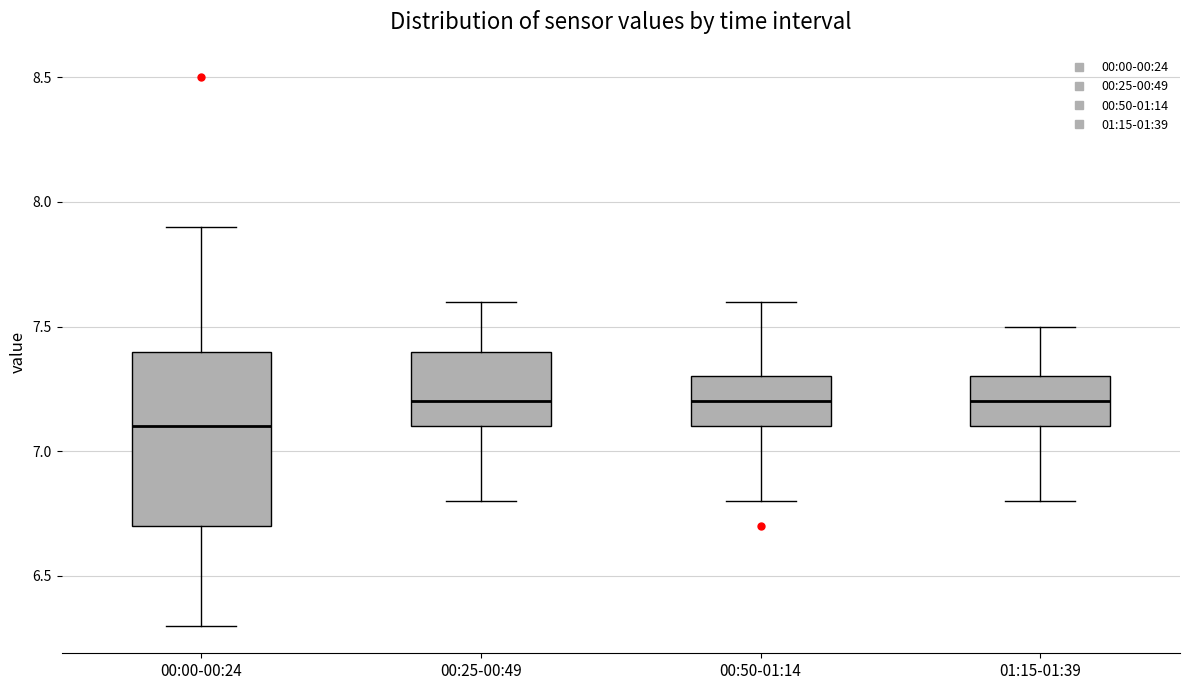

Where is the lower edge of the box for 00:00-00:24 on the y-axis? The values are not printed on the chart, so give them approximately, as read against the axis.

6.7